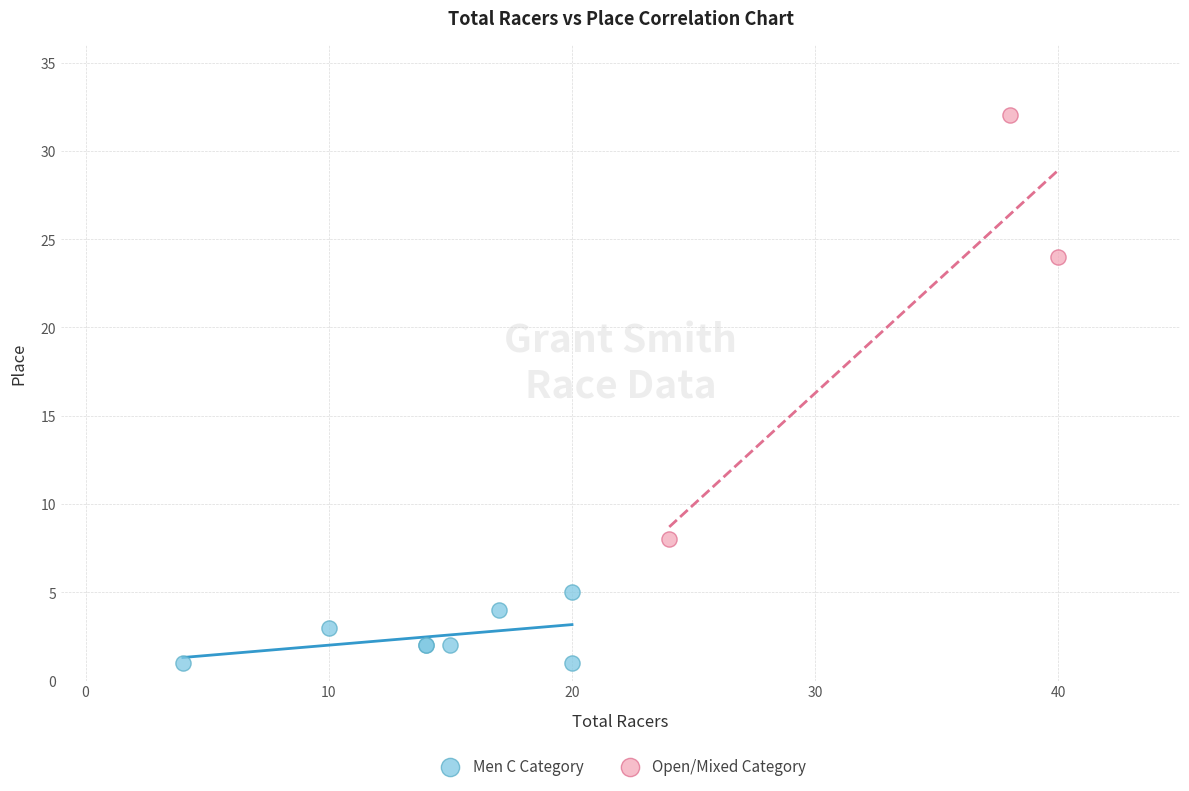

Which series reaches the maximum Y coordinate?

Open/Mixed Category